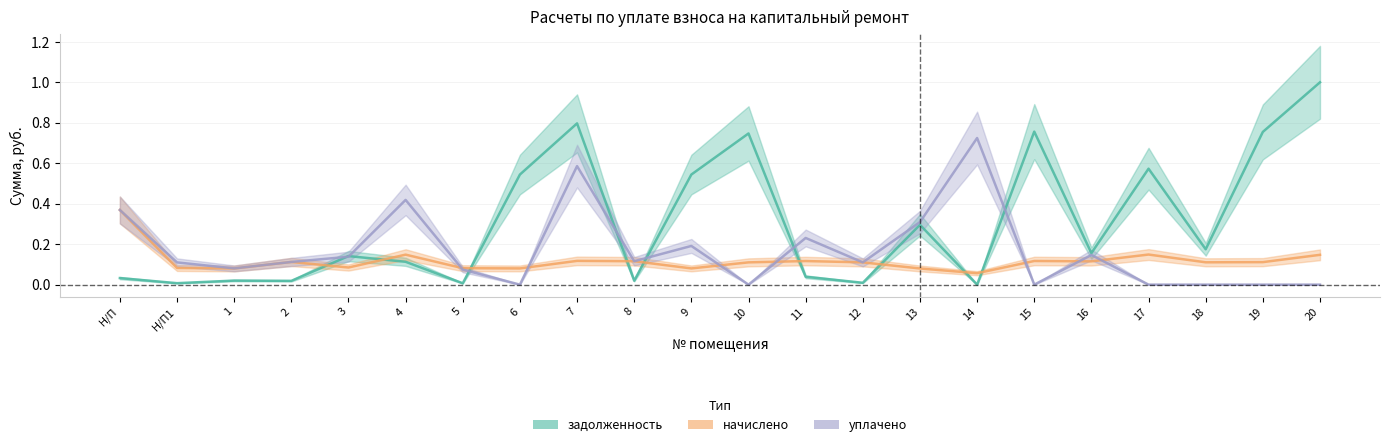

Reading left to right, what are all the values shown in this chart?

задолженность: 0.0	0.0	0.0	0.0	0.1	0.1	0.0	0.5	0.8	0.0	0.5	0.7	0.0	0.0	0.3	0.0	0.8	0.2	0.6	0.2	0.8	1.0
начислено: 0.4	0.1	0.1	0.1	0.1	0.1	0.1	0.1	0.1	0.1	0.1	0.1	0.1	0.1	0.1	0.1	0.1	0.1	0.1	0.1	0.1	0.1
уплачено: 0.4	0.1	0.1	0.1	0.1	0.4	0.1	0.0	0.6	0.1	0.2	0.0	0.2	0.1	0.3	0.7	0.0	0.1	0.0	0.0	0.0	0.0